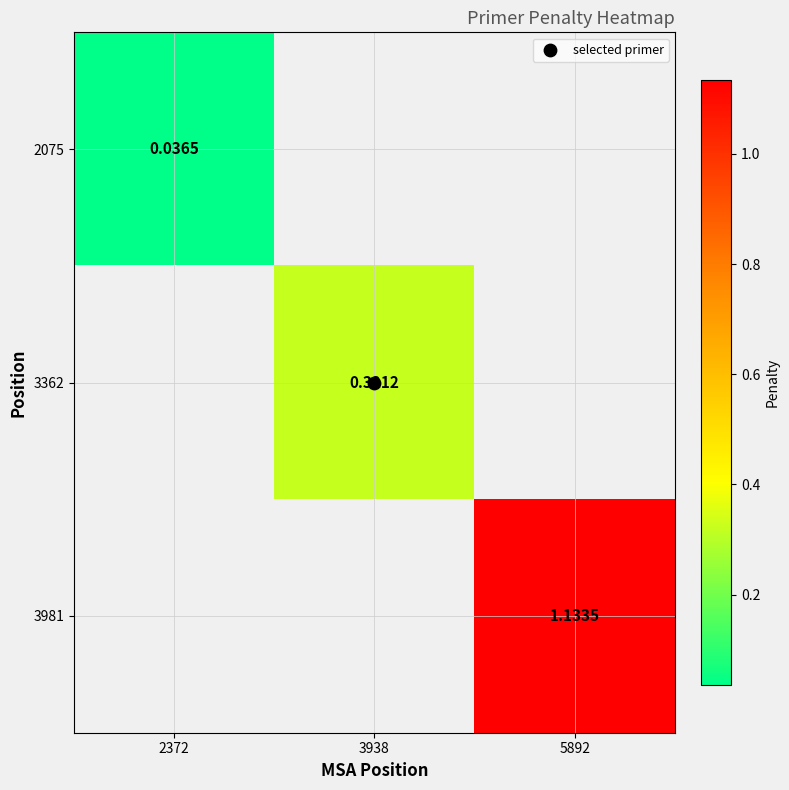

How many data points in 3362 are above 0?

1